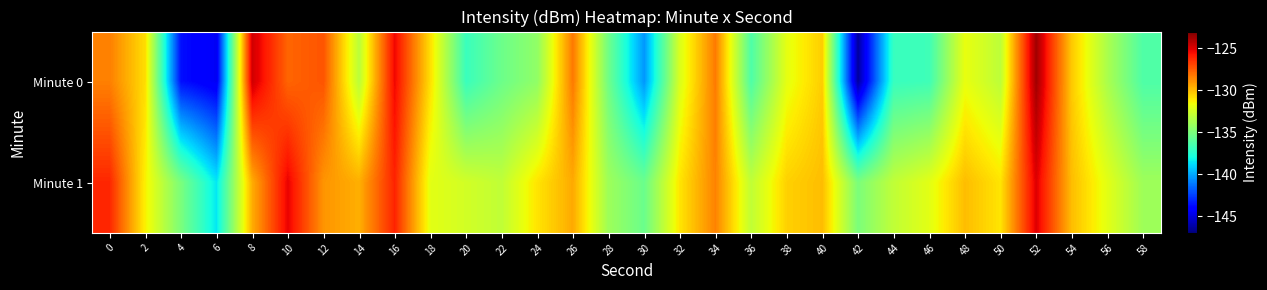

What is the total value across all series at 32?

-263.2